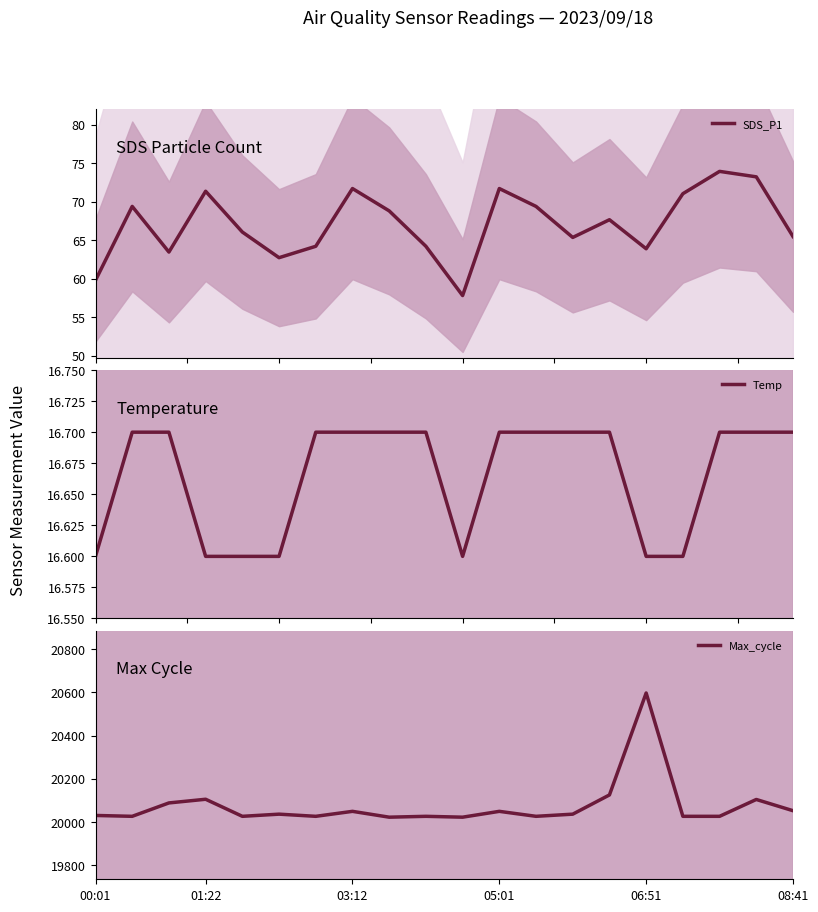

True or false: SDS_P1 and Max_cycle intersect in this chart.

False